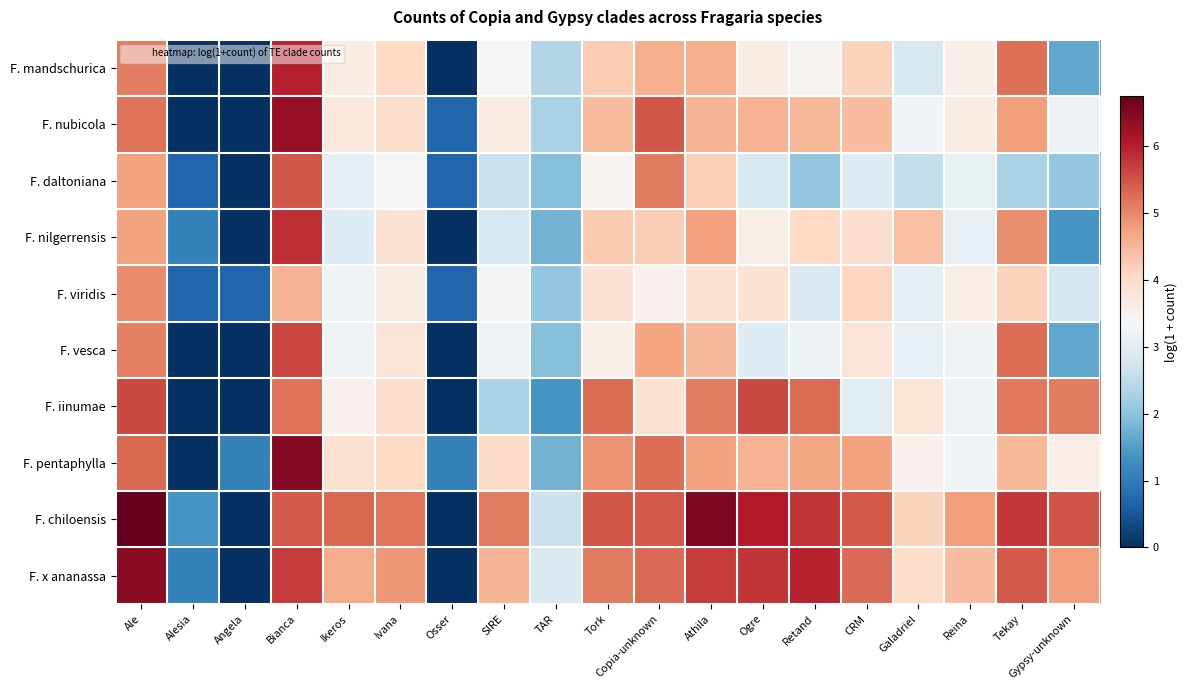

Reading right to left, list all the values displayed in this chart.

F. mandschurica: Gypsy-unknown=1.6	Tekay=5.2	Reina=3.6	Galadriel=2.8	CRM=4.1	Retand=3.5	Ogre=3.6	Athila=4.6	Copia-unknown=4.6	Tork=4.2	TAR=2.4	SIRE=3.4	Osser=0.0	Ivana=4.0	Ikeros=3.6	Bianca=6.0	Angela=0.0	Alesia=0.0	Ale=5.1
F. nubicola: Gypsy-unknown=3.2	Tekay=4.8	Reina=3.6	Galadriel=3.3	CRM=4.4	Retand=4.5	Ogre=4.5	Athila=4.5	Copia-unknown=5.5	Tork=4.4	TAR=2.3	SIRE=3.7	Osser=0.7	Ivana=4.0	Ikeros=3.8	Bianca=6.3	Angela=0.0	Alesia=0.0	Ale=5.2
F. daltoniana: Gypsy-unknown=2.1	Tekay=2.3	Reina=3.1	Galadriel=2.6	CRM=2.9	Retand=2.1	Ogre=2.8	Athila=4.2	Copia-unknown=5.1	Tork=3.5	TAR=1.9	SIRE=2.6	Osser=0.7	Ivana=3.4	Ikeros=3.0	Bianca=5.5	Angela=0.0	Alesia=0.7	Ale=4.7
F. nilgerrensis: Gypsy-unknown=1.4	Tekay=4.9	Reina=3.1	Galadriel=4.4	CRM=4.0	Retand=4.1	Ogre=3.6	Athila=4.8	Copia-unknown=4.2	Tork=4.3	TAR=1.8	SIRE=2.8	Osser=0.0	Ivana=3.9	Ikeros=2.9	Bianca=5.9	Angela=0.0	Alesia=1.1	Ale=4.7
F. viridis: Gypsy-unknown=2.8	Tekay=4.1	Reina=3.6	Galadriel=3.0	CRM=4.1	Retand=2.9	Ogre=3.9	Athila=3.9	Copia-unknown=3.5	Tork=3.9	TAR=2.1	SIRE=3.3	Osser=0.7	Ivana=3.6	Ikeros=3.3	Bianca=4.5	Angela=0.7	Alesia=0.7	Ale=5.0
F. vesca: Gypsy-unknown=1.6	Tekay=5.3	Reina=3.3	Galadriel=3.1	CRM=3.8	Retand=3.2	Ogre=2.9	Athila=4.5	Copia-unknown=4.7	Tork=3.6	TAR=1.9	SIRE=3.3	Osser=0.0	Ivana=3.8	Ikeros=3.3	Bianca=5.6	Angela=0.0	Alesia=0.0	Ale=5.1
F. iinumae: Gypsy-unknown=5.1	Tekay=5.2	Reina=3.2	Galadriel=3.8	CRM=3.0	Retand=5.3	Ogre=5.6	Athila=5.1	Copia-unknown=3.9	Tork=5.3	TAR=1.4	SIRE=2.3	Osser=0.0	Ivana=4.0	Ikeros=3.5	Bianca=5.2	Angela=0.0	Alesia=0.0	Ale=5.6
F. pentaphylla: Gypsy-unknown=3.6	Tekay=4.5	Reina=3.3	Galadriel=3.5	CRM=4.7	Retand=4.7	Ogre=4.5	Athila=4.7	Copia-unknown=5.3	Tork=4.9	TAR=1.8	SIRE=4.0	Osser=1.1	Ivana=4.0	Ikeros=3.9	Bianca=6.5	Angela=1.1	Alesia=0.0	Ale=5.3
F. chiloensis: Gypsy-unknown=5.5	Tekay=5.8	Reina=4.8	Galadriel=4.1	CRM=5.4	Retand=5.8	Ogre=6.1	Athila=6.6	Copia-unknown=5.4	Tork=5.5	TAR=2.6	SIRE=5.1	Osser=0.0	Ivana=5.2	Ikeros=5.3	Bianca=5.4	Angela=0.0	Alesia=1.4	Ale=6.7
F. x ananassa: Gypsy-unknown=4.8	Tekay=5.4	Reina=4.4	Galadriel=4.0	CRM=5.3	Retand=6.0	Ogre=5.8	Athila=5.7	Copia-unknown=5.3	Tork=5.1	TAR=2.9	SIRE=4.5	Osser=0.0	Ivana=4.8	Ikeros=4.6	Bianca=5.7	Angela=0.0	Alesia=1.1	Ale=6.4